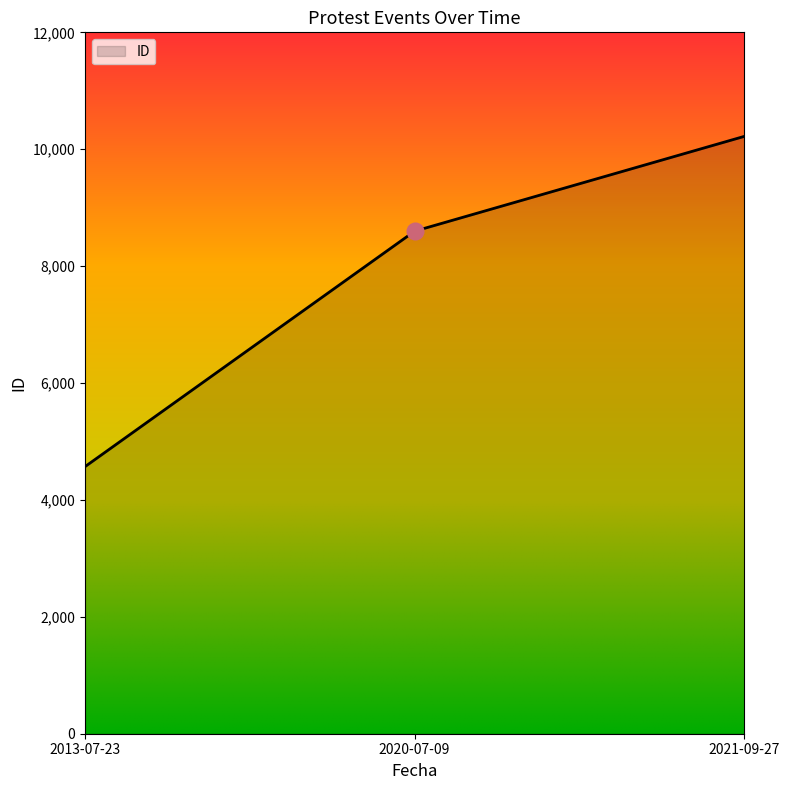

Between 2013-07-23 and 2020-07-09, which is larger?

2020-07-09